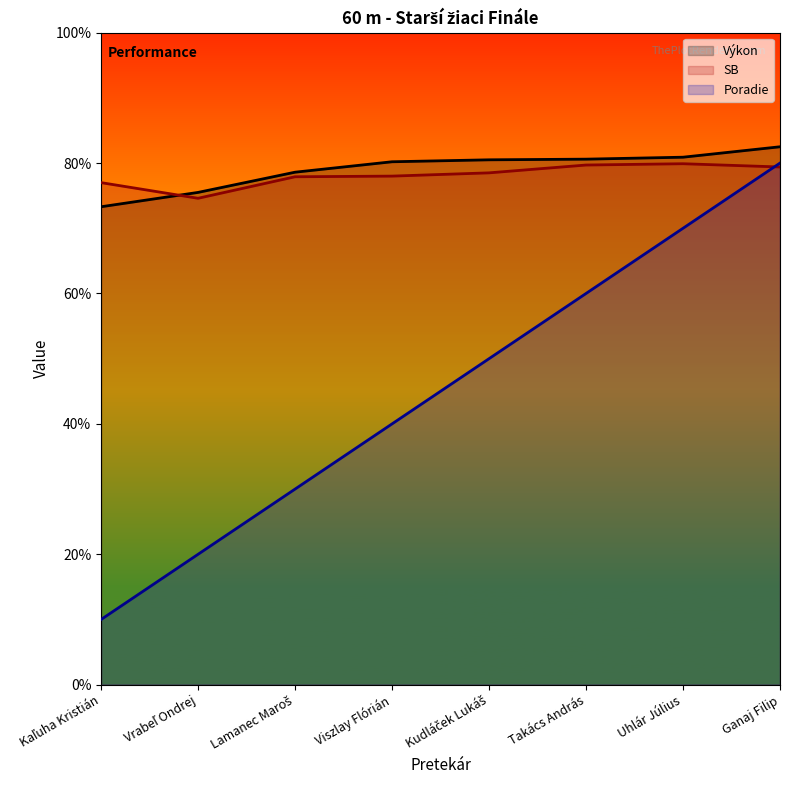

What is the label of the 5th point from the left?

Kudláček Lukáš